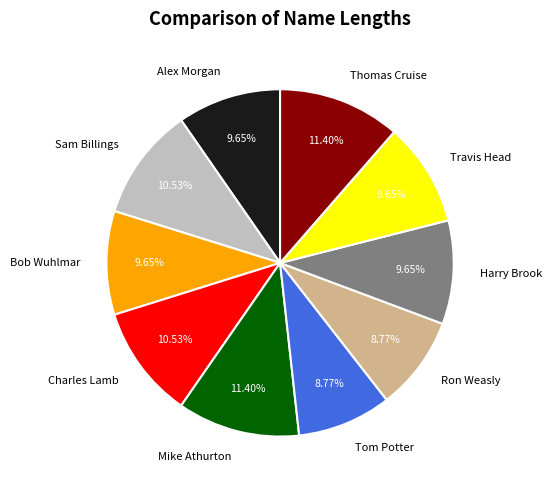

Is the sum of Mike Athurton and Harry Brook greater than half?

No